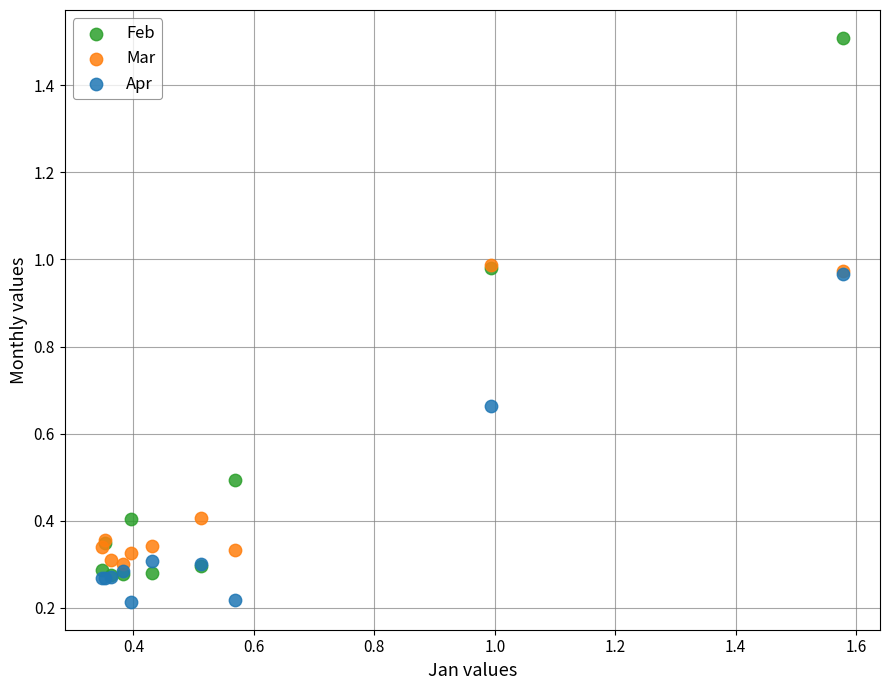

Which series has the widest spread of Y values?

Feb